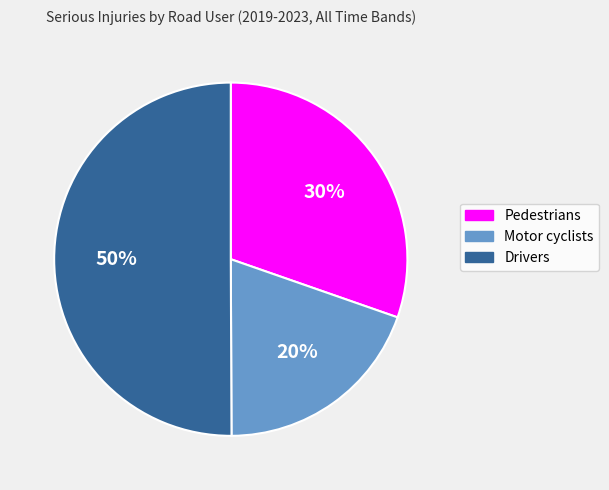

True or false: Pedestrians accounts for 30% of the total.

True